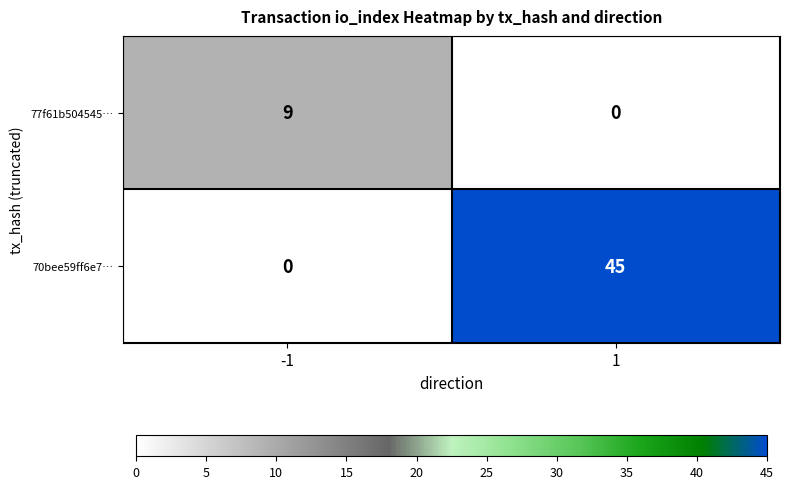

True or false: 70bee59ff6e7… has a value of 75 at 1.

False